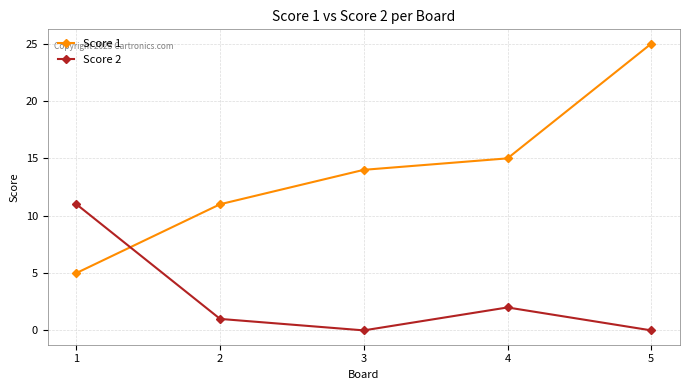

Which series has the largest total across all categories?

Score 1